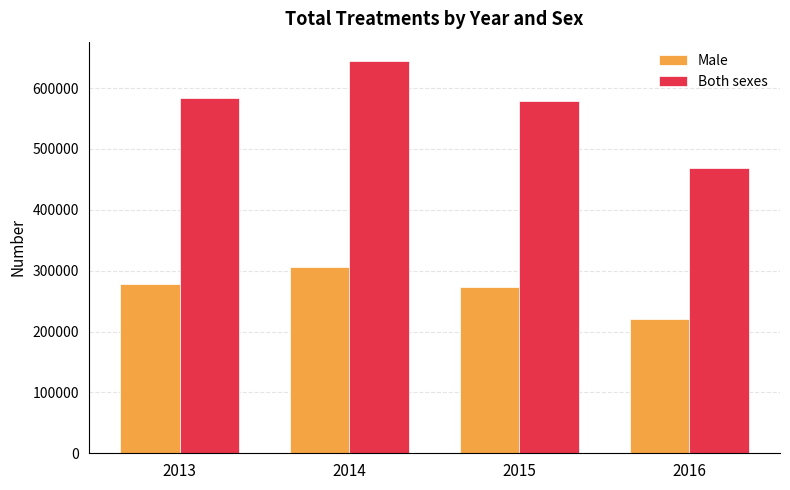

The value of Both sexes at 2014 is 379256. True or false?

False